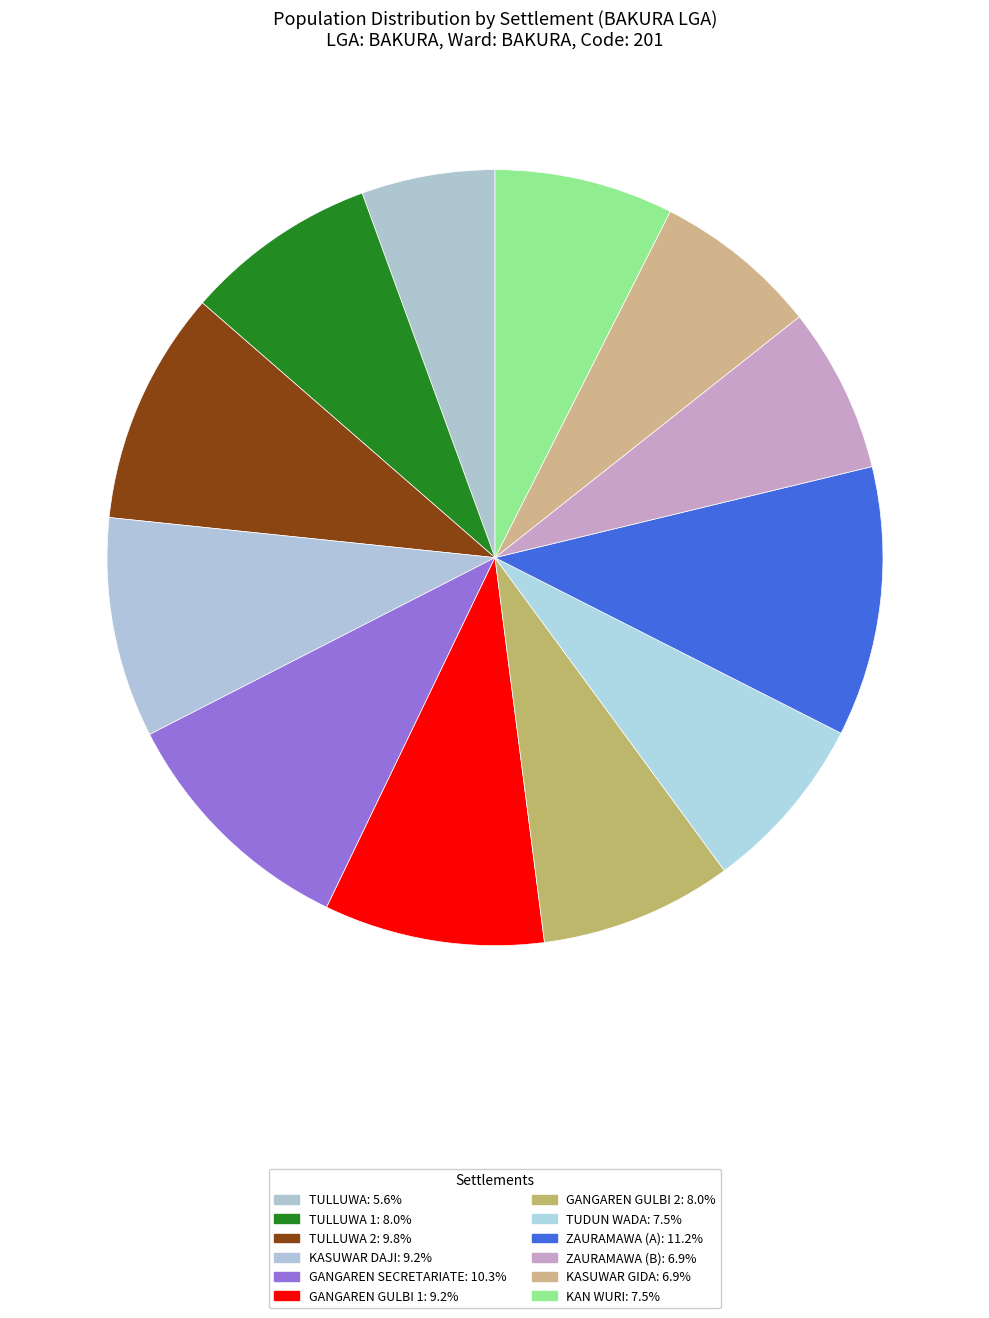

How many slices are in this pie chart?

12